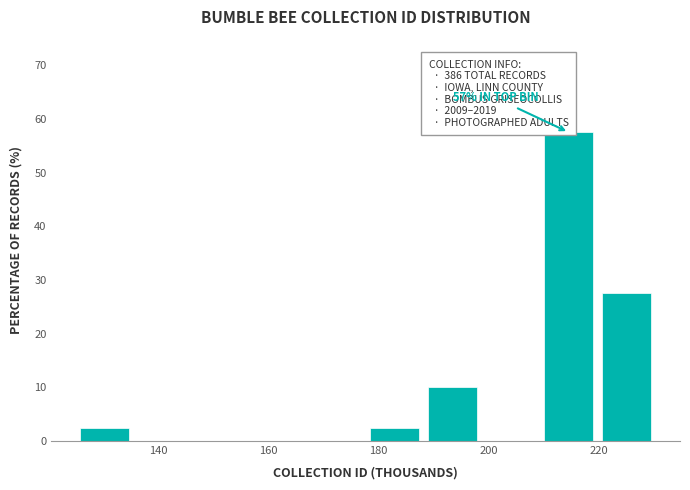

Over which range of the x-axis is the bar tallest?

210 to 220